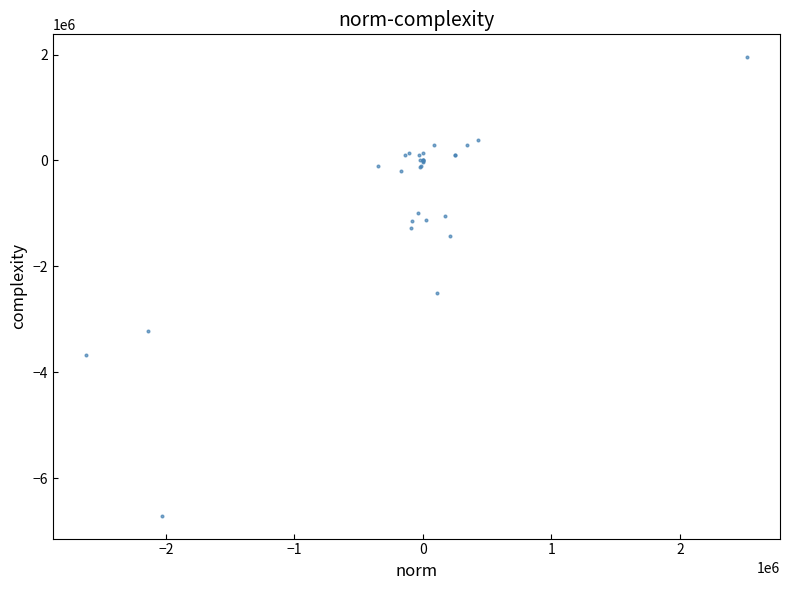

What Y value in the scatter plot is closest to -2379802?

-2504489